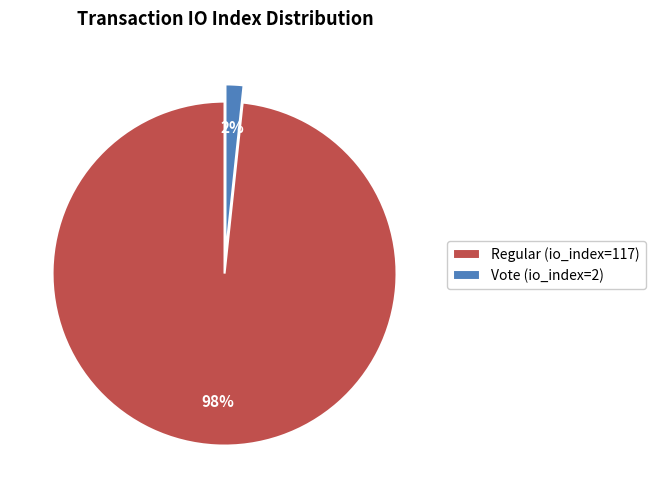

What is the majority slice?

Regular (io_index=117)